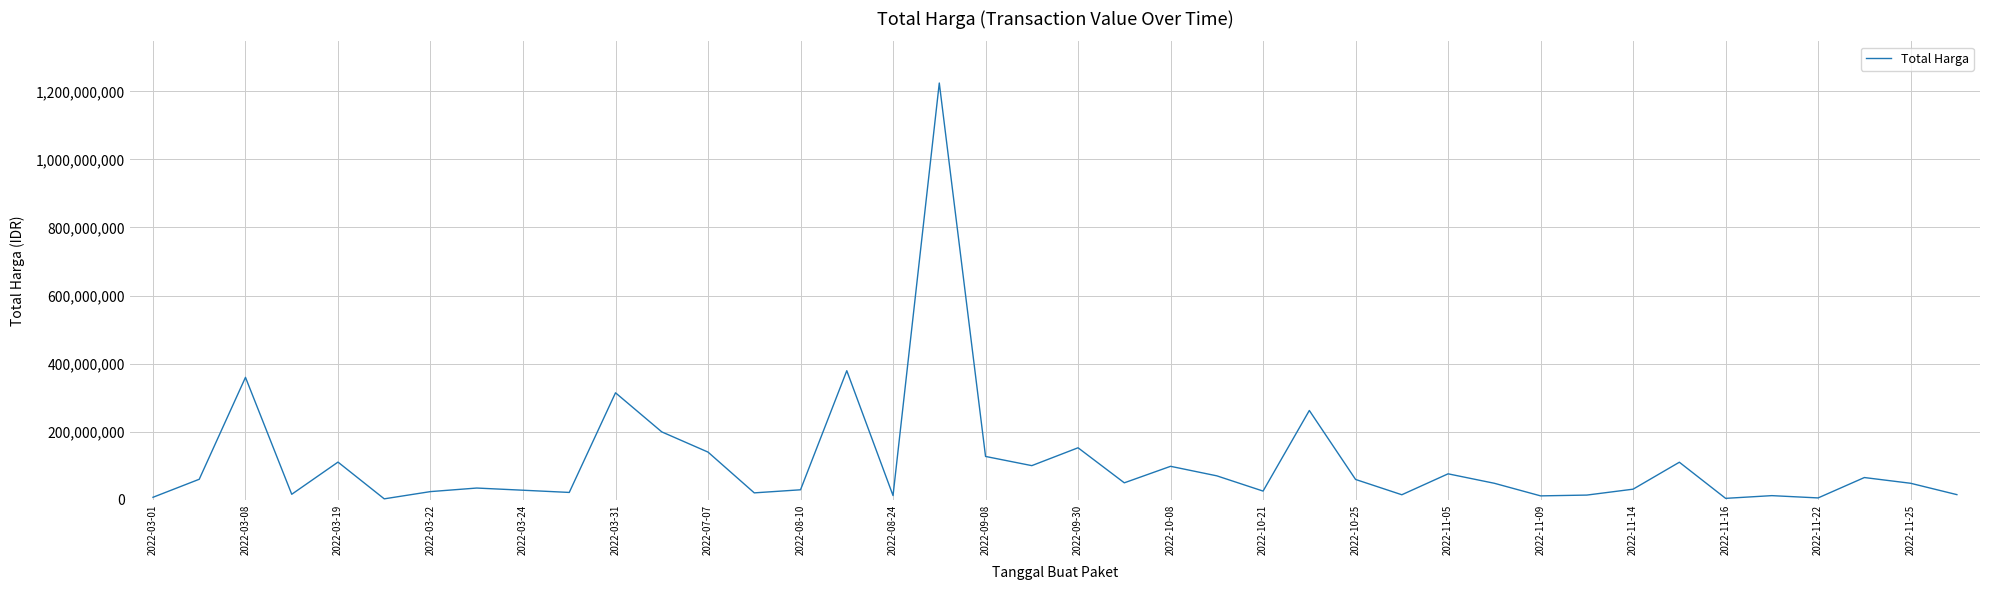

What is the difference between the maximum and minimum values?

1222286250